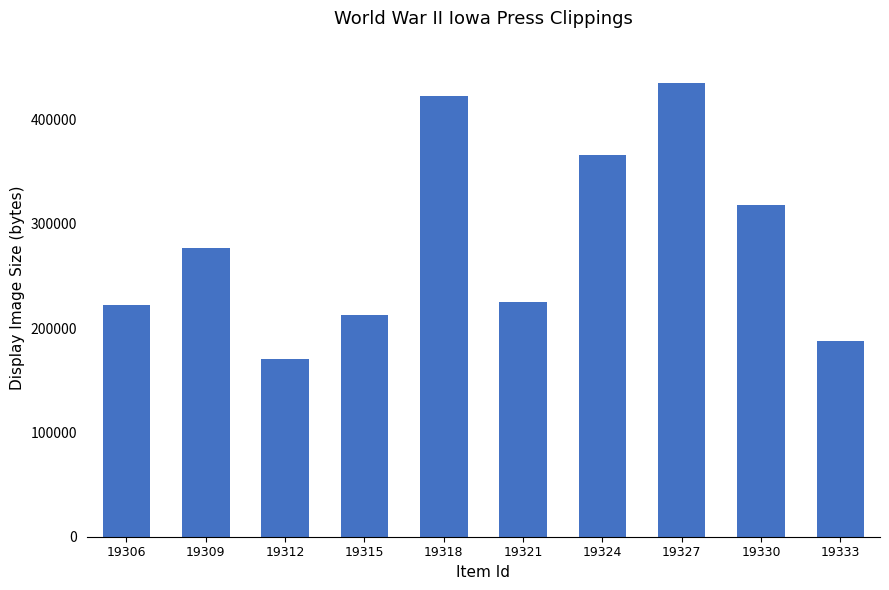

Does the chart contain stacked bars?

No